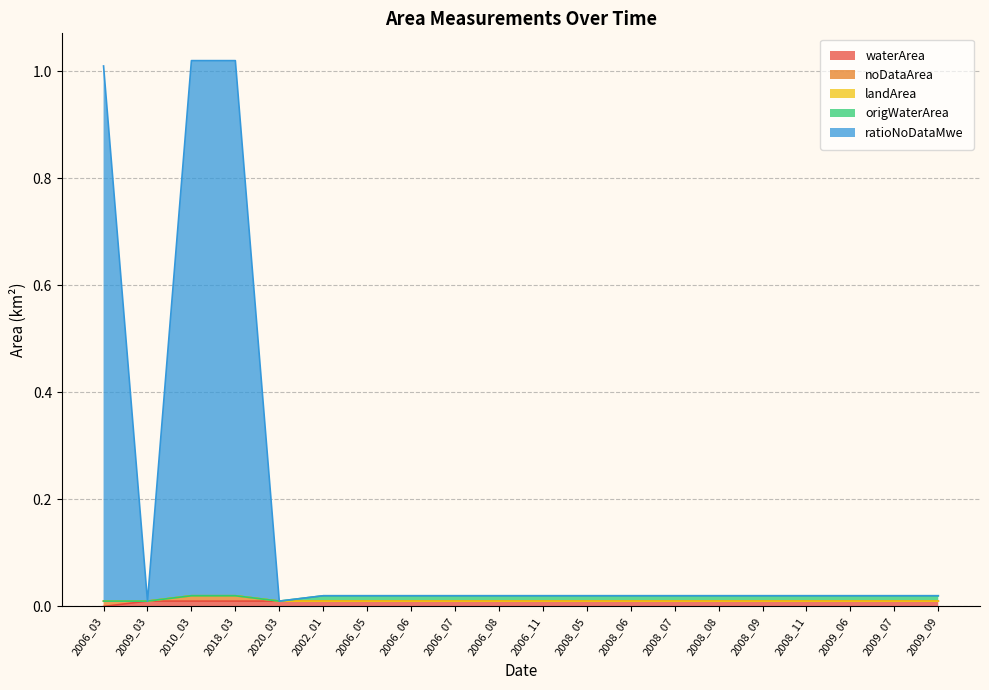

Between 2008_06 and 2009_09, which series saw the biggest shift?

waterArea